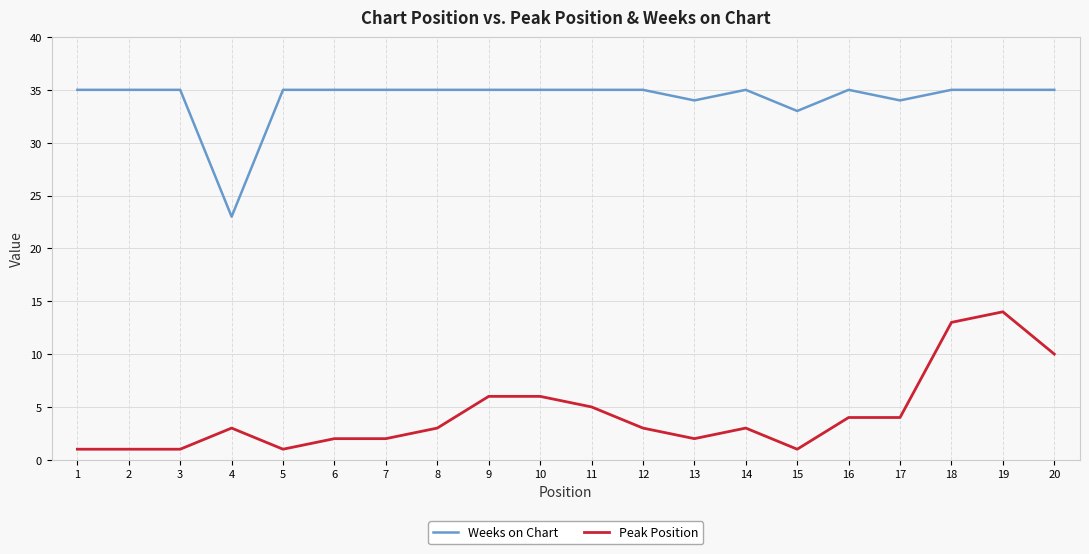

What is the total value across all series at 8?

38